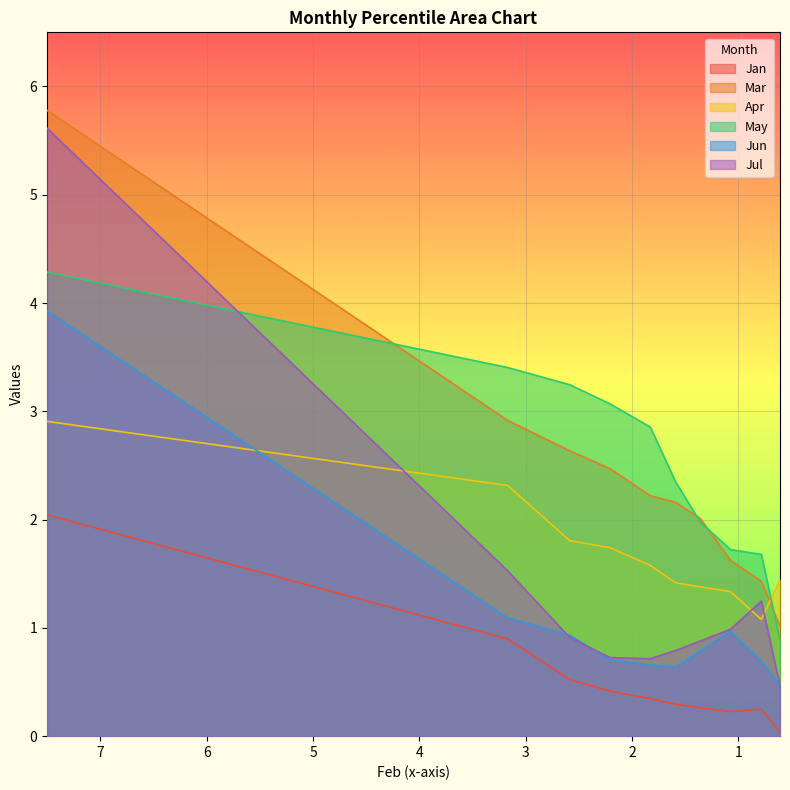

Reading left to right, what are all the values shown in this chart?

Jan: pct05=2.0	pct15=0.9	pct25=0.5	pct35=0.4	pct45=0.3	pct55=0.3	pct65=0.3	pct75=0.2	pct85=0.2	pct95=0.0
Mar: pct05=5.8	pct15=2.9	pct25=2.6	pct35=2.5	pct45=2.2	pct55=2.2	pct65=2.0	pct75=1.6	pct85=1.4	pct95=1.0
Apr: pct05=2.9	pct15=2.3	pct25=1.8	pct35=1.7	pct45=1.6	pct55=1.4	pct65=1.4	pct75=1.3	pct85=1.1	pct95=1.4
May: pct05=4.3	pct15=3.4	pct25=3.2	pct35=3.1	pct45=2.9	pct55=2.3	pct65=2.0	pct75=1.7	pct85=1.7	pct95=0.9
Jun: pct05=3.9	pct15=1.1	pct25=0.9	pct35=0.7	pct45=0.7	pct55=0.6	pct65=0.8	pct75=1.0	pct85=0.7	pct95=0.5
Jul: pct05=5.6	pct15=1.5	pct25=0.9	pct35=0.7	pct45=0.7	pct55=0.8	pct65=0.9	pct75=1.0	pct85=1.2	pct95=0.5